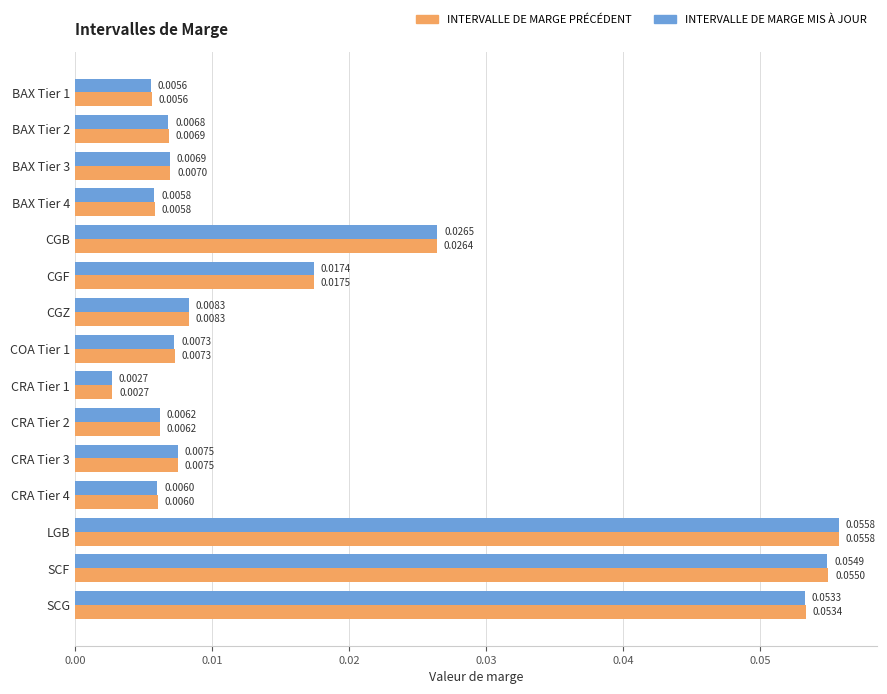

Is the value of INTERVALLE DE MARGE MIS À JOUR at LGB greater than the value of INTERVALLE DE MARGE PRÉCÉDENT at CGF?

Yes